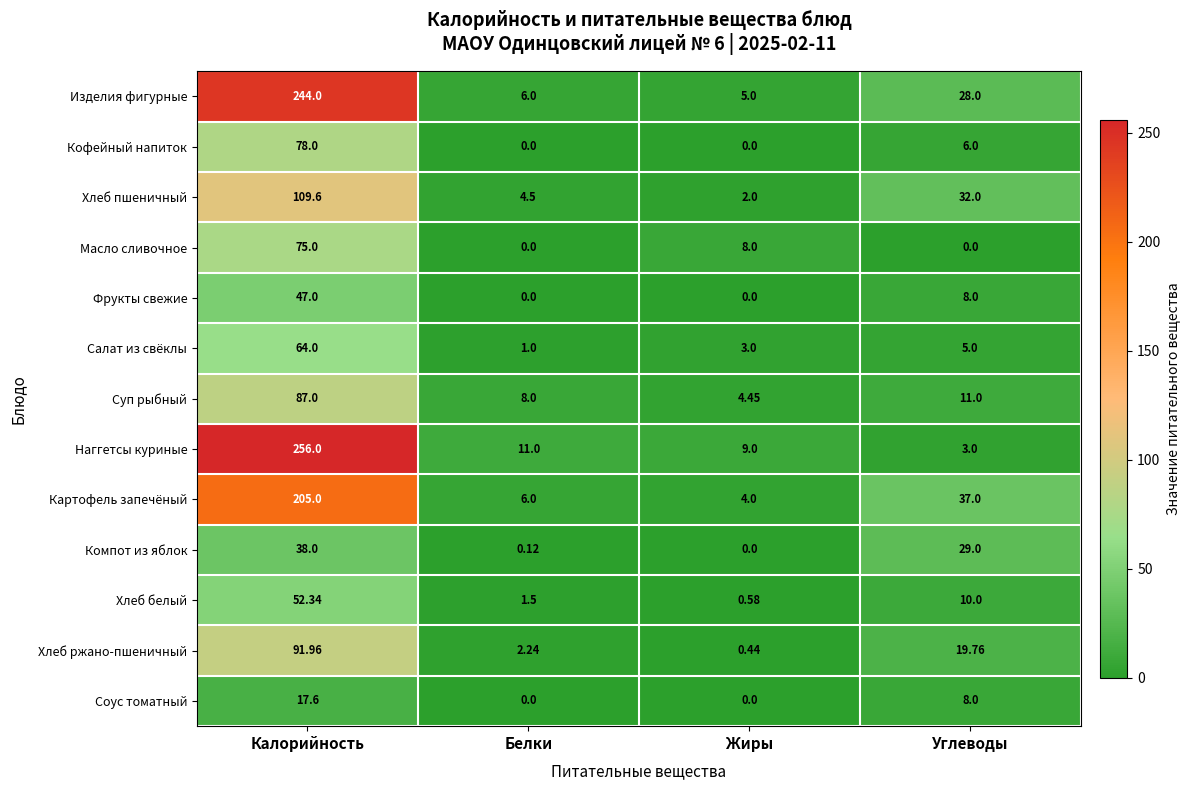

At which category is the sum across all series the highest?

Калорийность